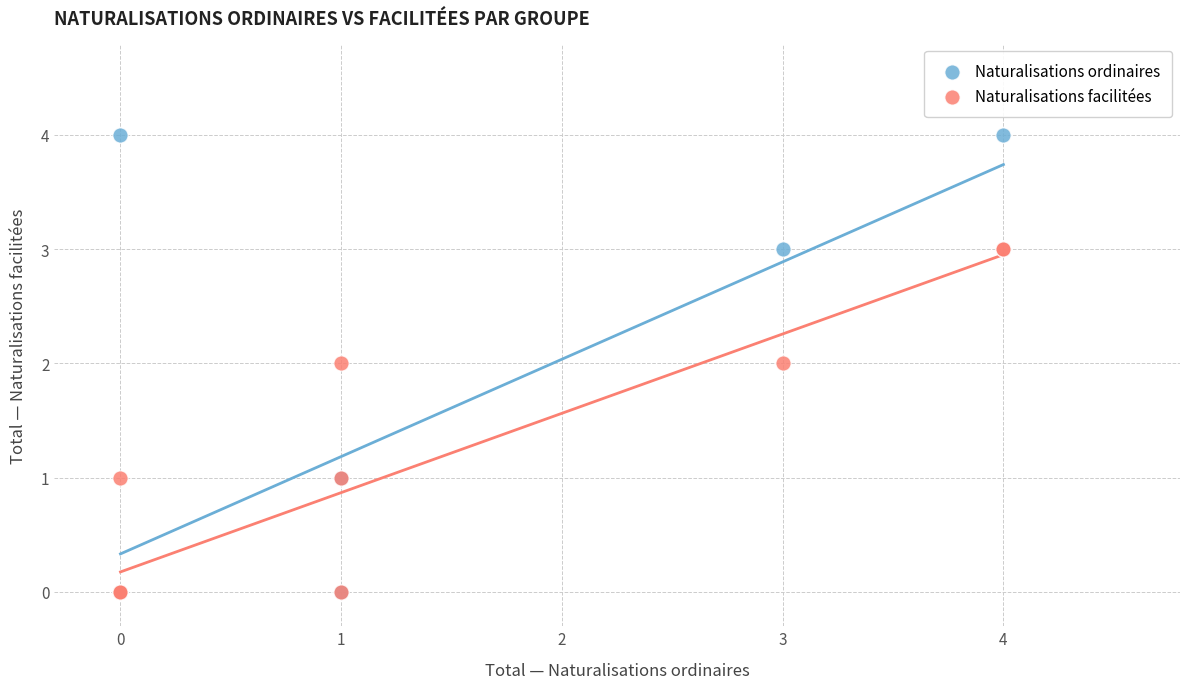

What are all the series names shown in the legend?

Naturalisations ordinaires, Naturalisations facilitées